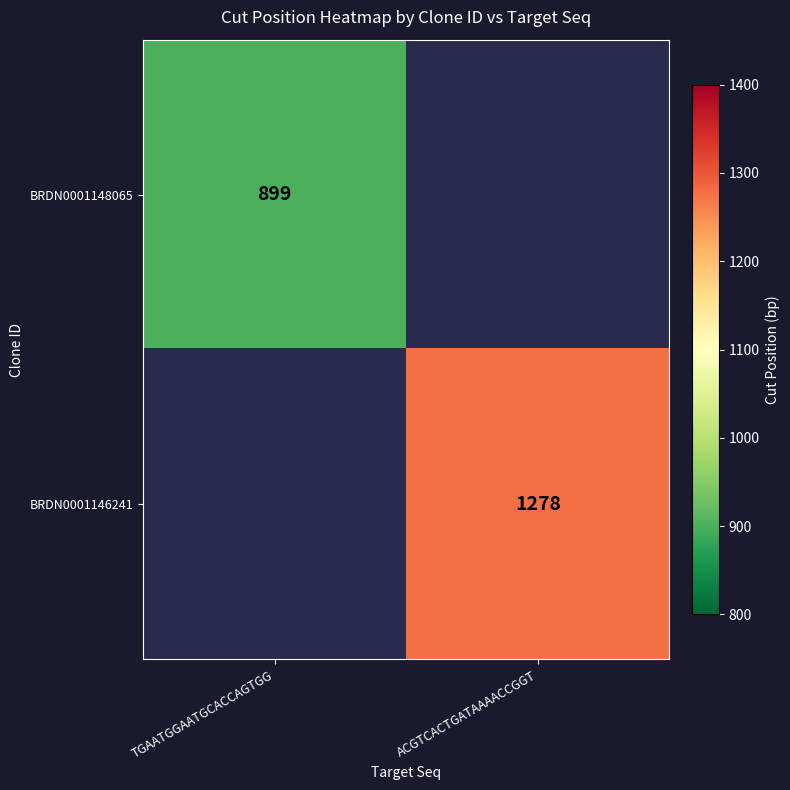

True or false: BRDN0001146241 has a value of 1278 at ACGTCACTGATAAAACCGGT.

True